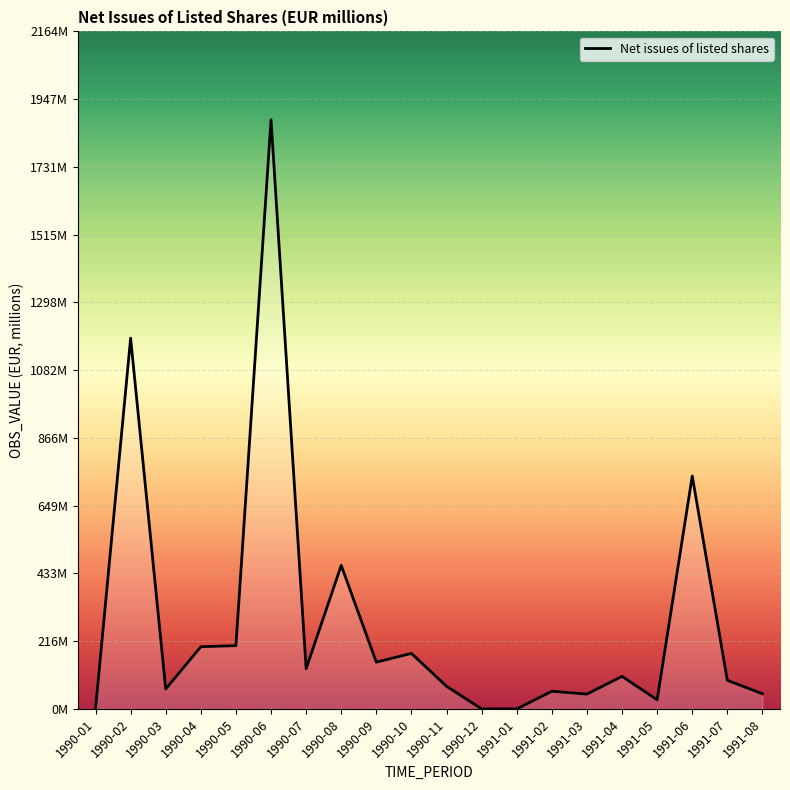

At which category does the chart reach its peak across all series?

1990-06